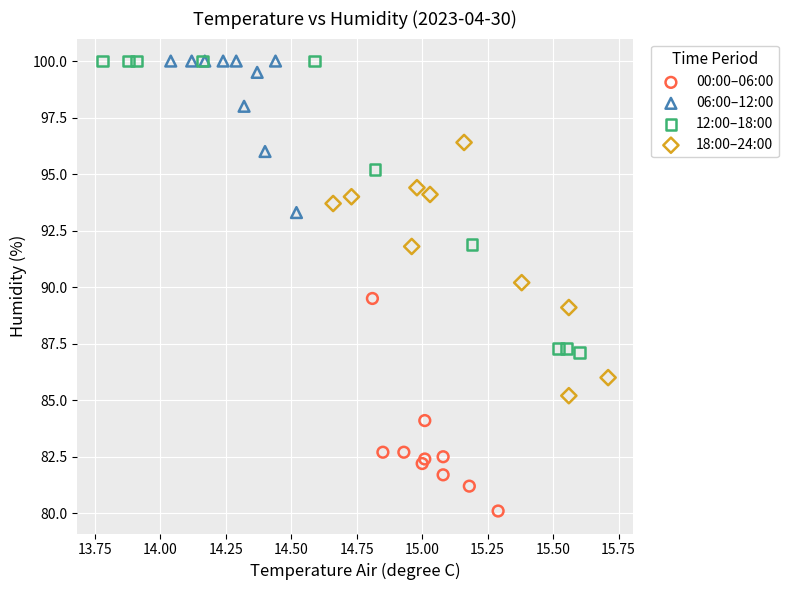

Which series contains the lowest Y value?

00:00–06:00